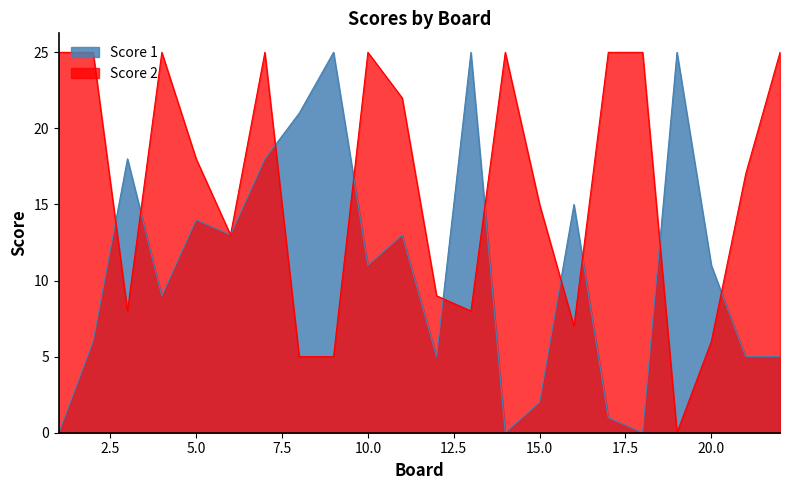

Which category has the highest value across all series?

9